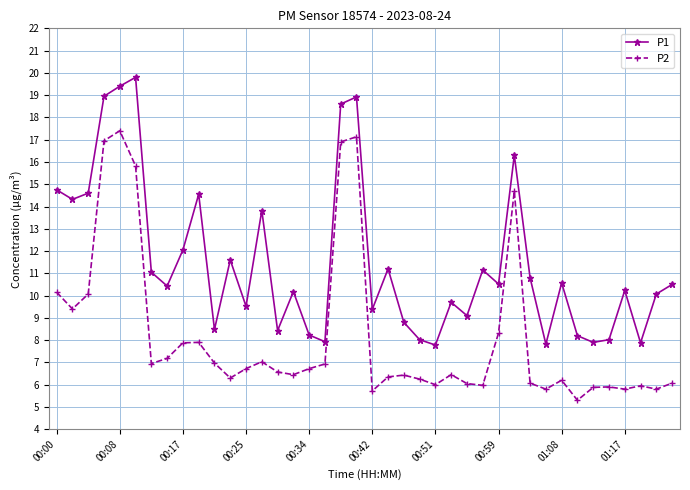

How many categories are shown in the chart?

40